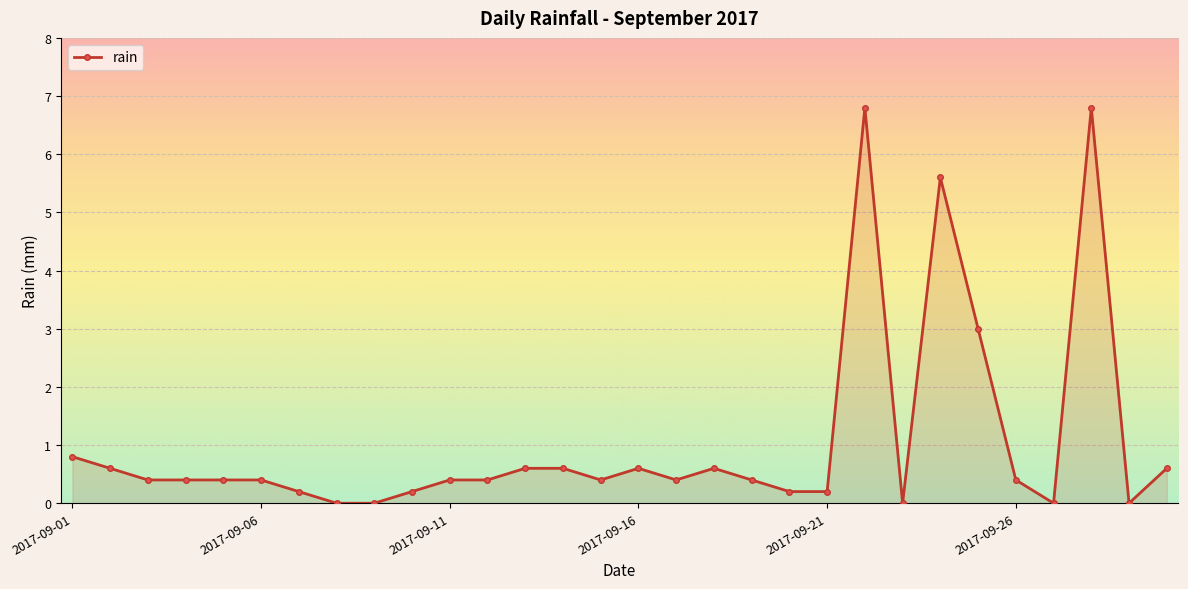

What is the greatest value displayed?

6.8